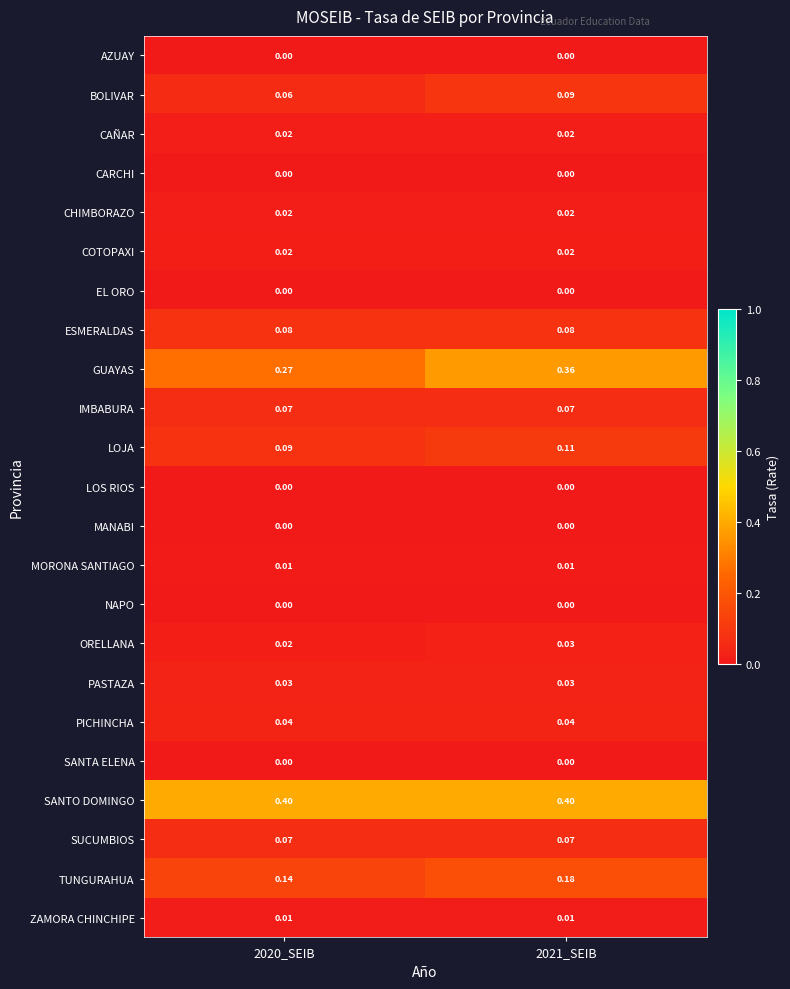

At which category is the sum across all series the highest?

2021_SEIB